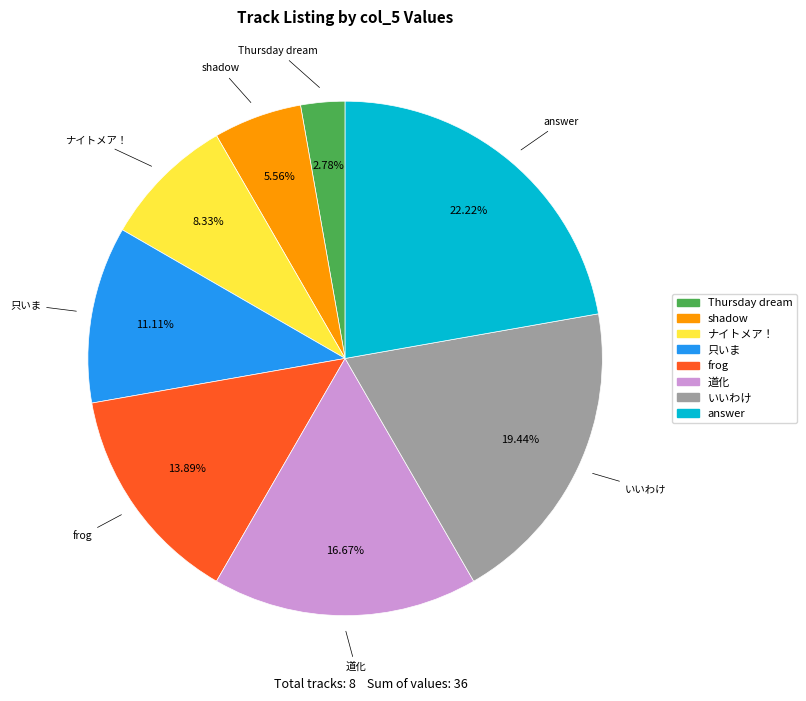

What is the ratio of the value at ナイトメア！ to the value at frog?

0.6